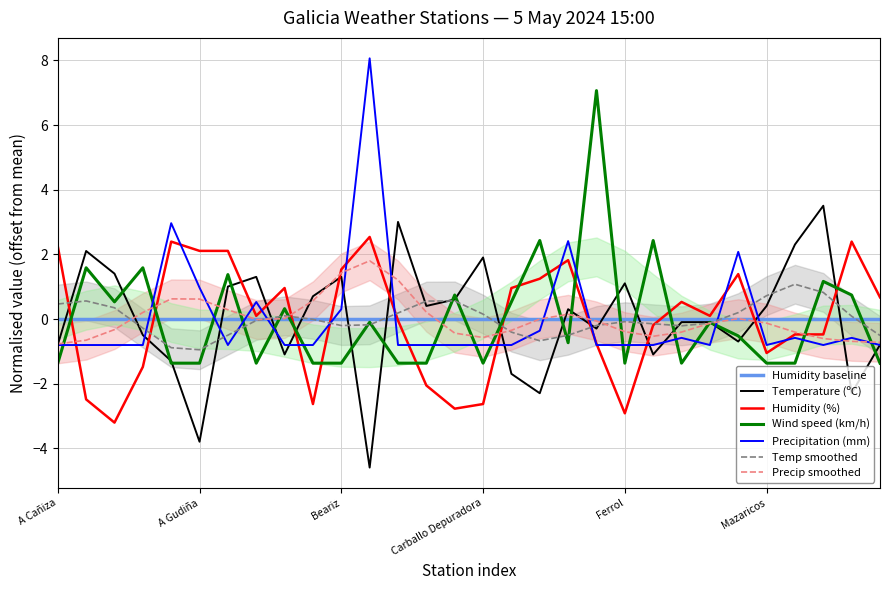

Reading left to right, transcribe all the data shown in this chart.

Temperature (ºC): -0.8	2.1	1.4	-0.5	-1.3	-3.8	1.0	1.3	-1.1	0.7	1.3	-4.6	3.0	0.4	0.6	1.9	-1.7	-2.3	0.3	-0.3	1.1	-1.1	-0.1	-0.1	-0.7	0.4	2.3	3.5	-2.3	-0.8
Humidity (%): 2.3	-2.5	-3.2	-1.5	2.4	2.1	2.1	0.1	1.0	-2.6	1.5	2.5	-0.0	-2.1	-2.8	-2.6	1.0	1.2	1.8	-0.8	-2.9	-0.2	0.5	0.1	1.4	-1.0	-0.5	-0.5	2.4	0.7
Precipitation (mm): -0.8	-0.8	-0.8	-0.8	3.0	1.0	-0.8	0.5	-0.8	-0.8	0.3	8.1	-0.8	-0.8	-0.8	-0.8	-0.8	-0.4	2.4	-0.8	-0.8	-0.8	-0.6	-0.8	2.1	-0.8	-0.6	-0.8	-0.6	-0.8
Wind speed (km/h): -1.4	1.6	0.5	1.6	-1.4	-1.4	1.4	-1.4	0.3	-1.4	-1.4	-0.1	-1.4	-1.4	0.7	-1.4	0.5	2.4	-0.7	7.1	-1.4	2.4	-1.4	-0.1	-0.5	-1.4	-1.4	1.2	0.7	-1.4